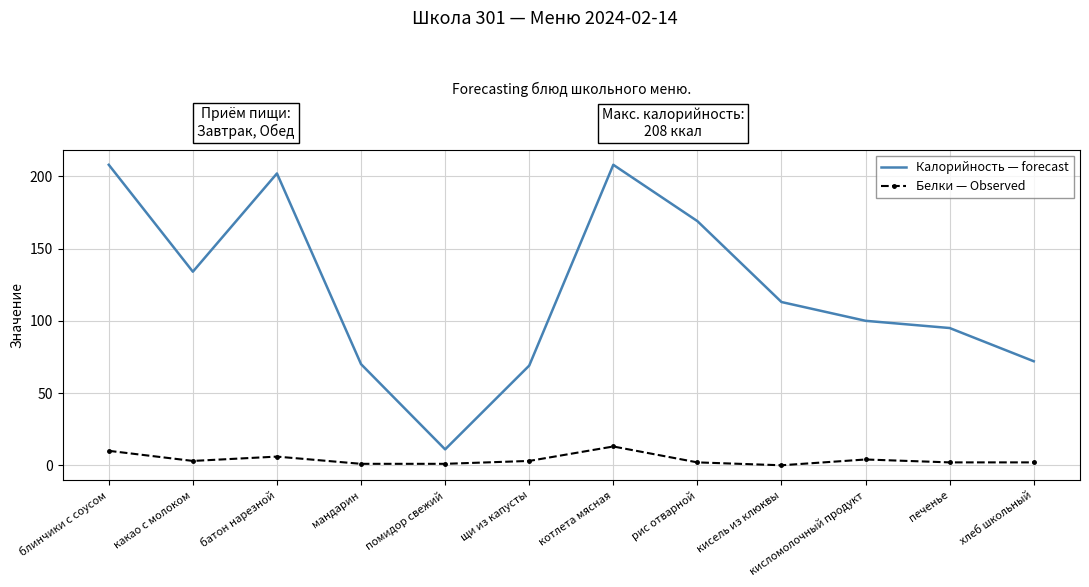

Reading left to right, list all the values displayed in this chart.

Калорийность — forecast: 208	134	202	70	11	69	208	169	113	100	95	72
Белки — Observed: 10	3	6	1	1	3	13	2	0	4	2	2